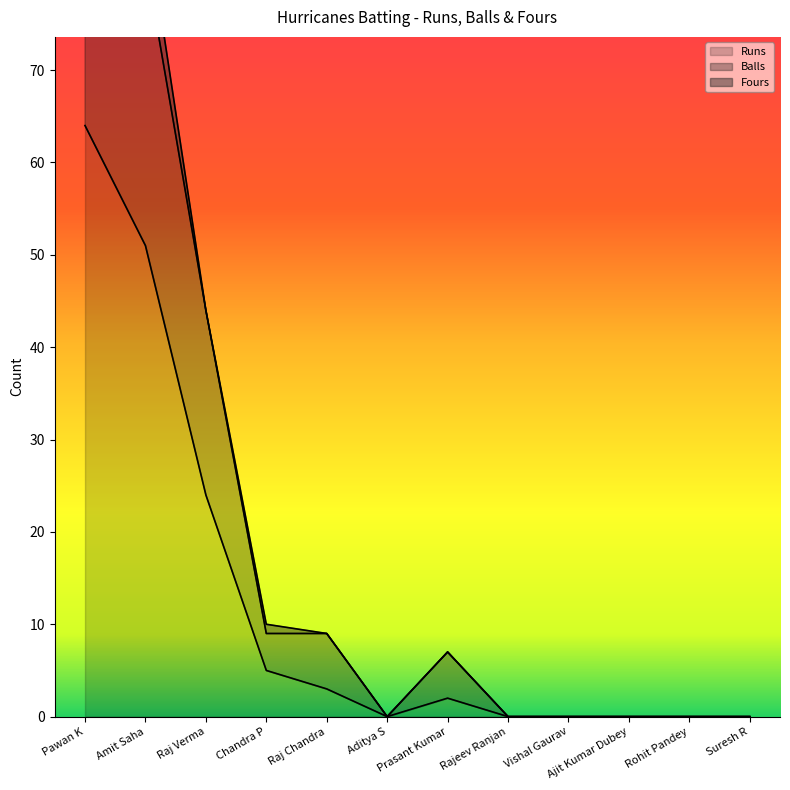

How many values in the Balls series are below 7?

6